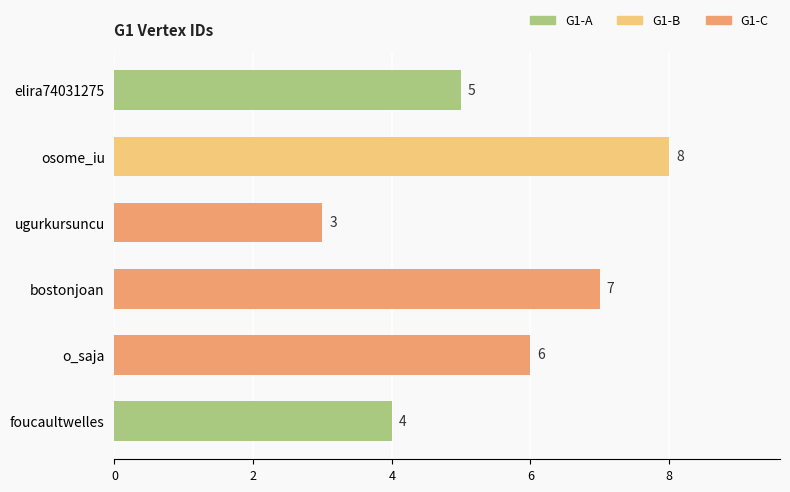

Which has a higher value, foucaultwelles or o_saja?

o_saja